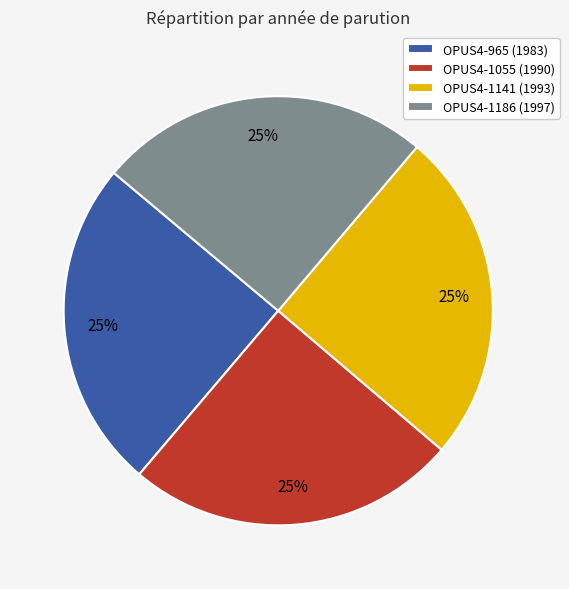

The OPUS4-1055 (1990) slice represents 36% of the pie. True or false?

False